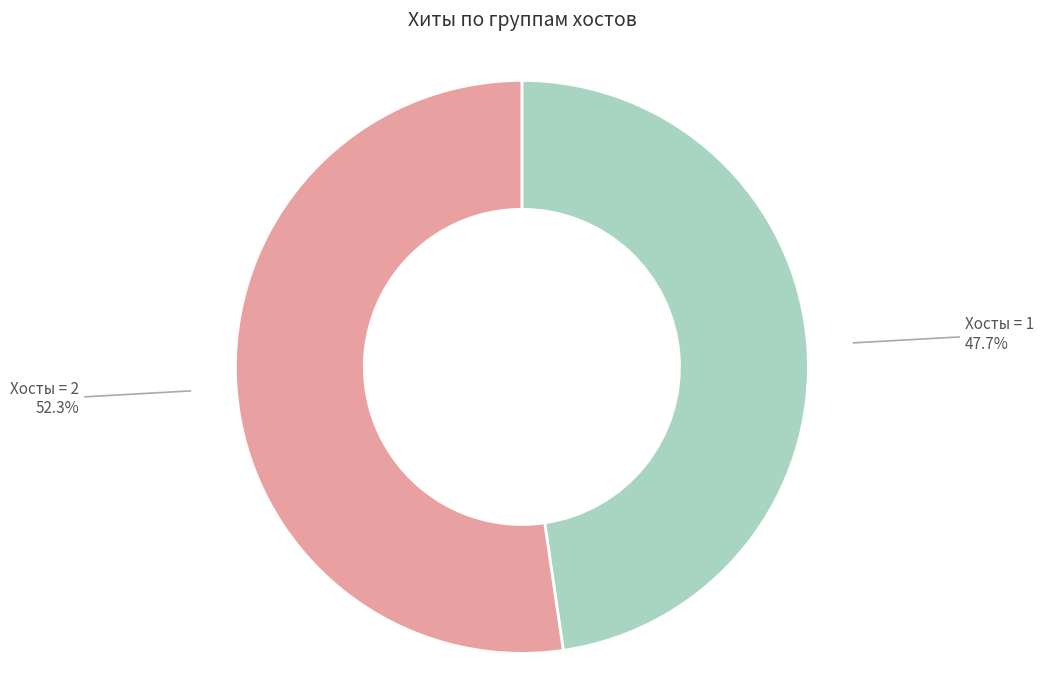

Is there a majority slice in this chart?

Yes